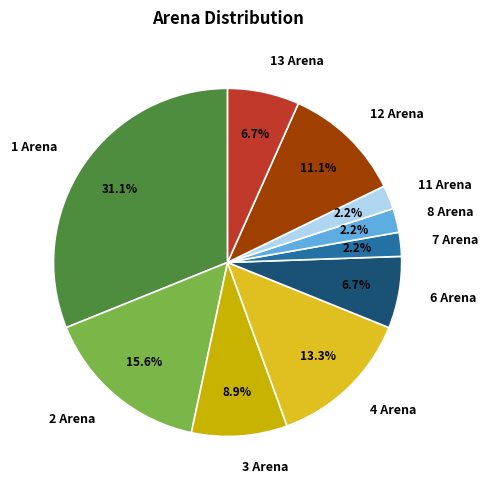

Which slice is the largest?

1 Arena